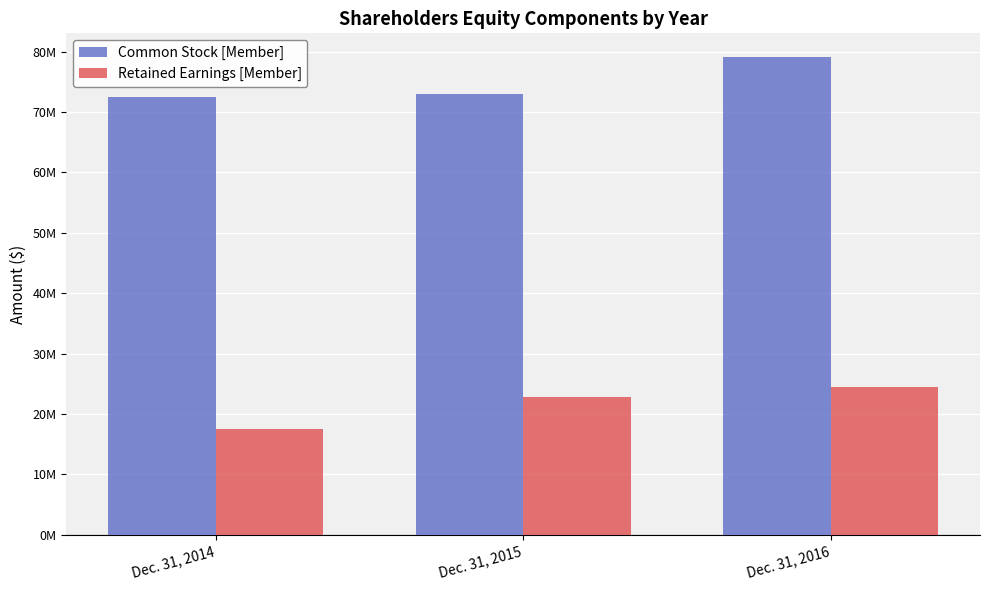

At which label does Retained Earnings [Member] reach its peak?

Dec. 31, 2016